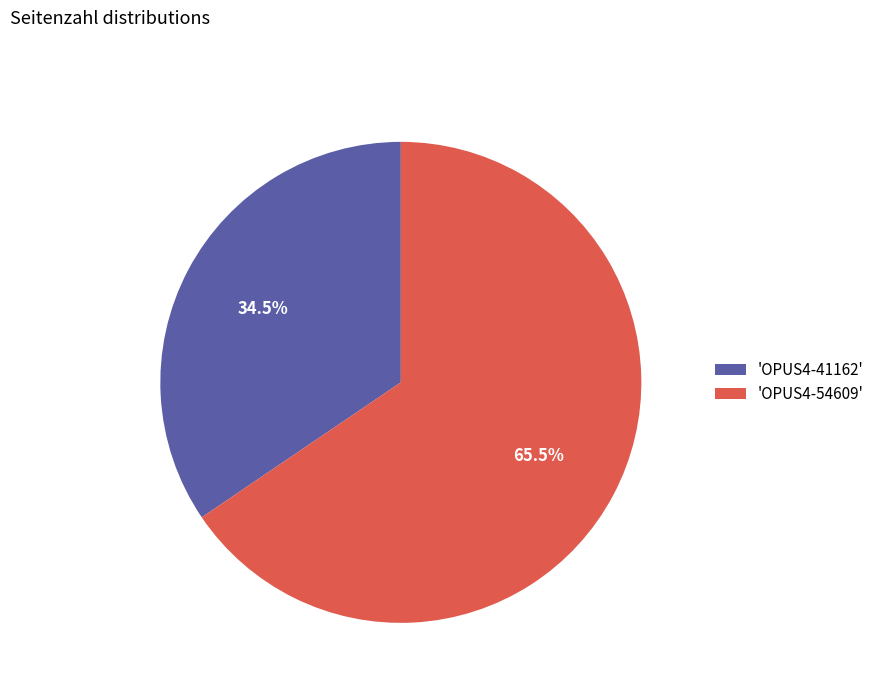

Which has a higher value, 'OPUS4-54609' or 'OPUS4-41162'?

'OPUS4-54609'